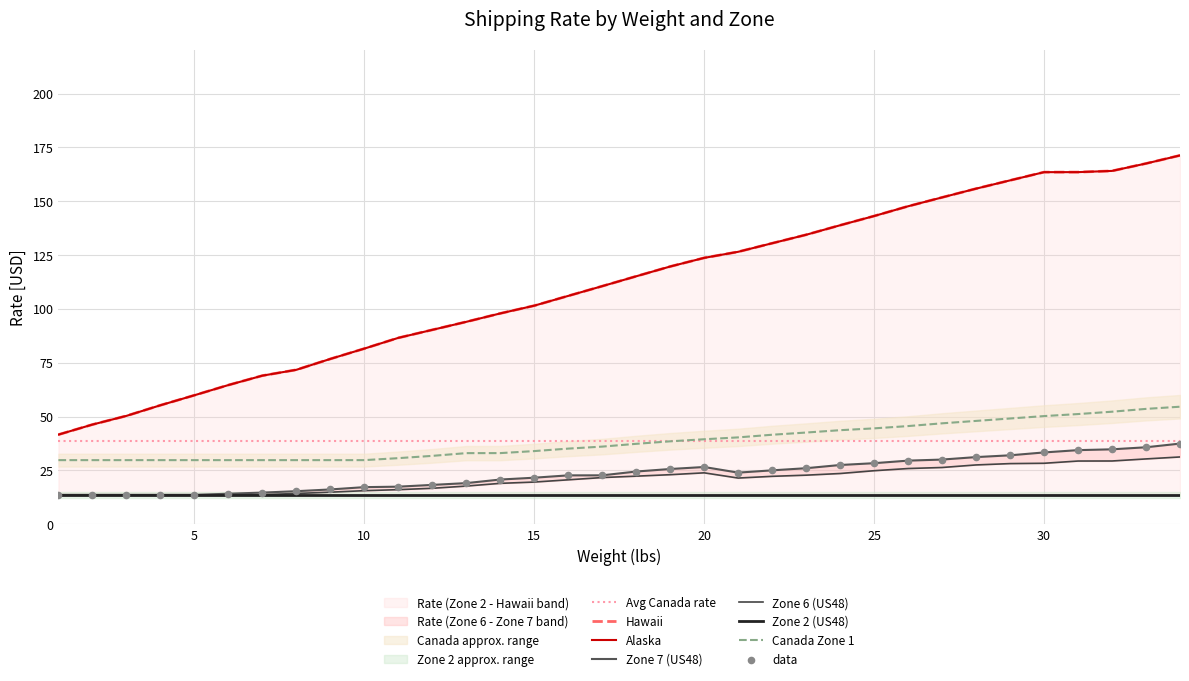

Which series has the widest spread of Y values?

Hawaii